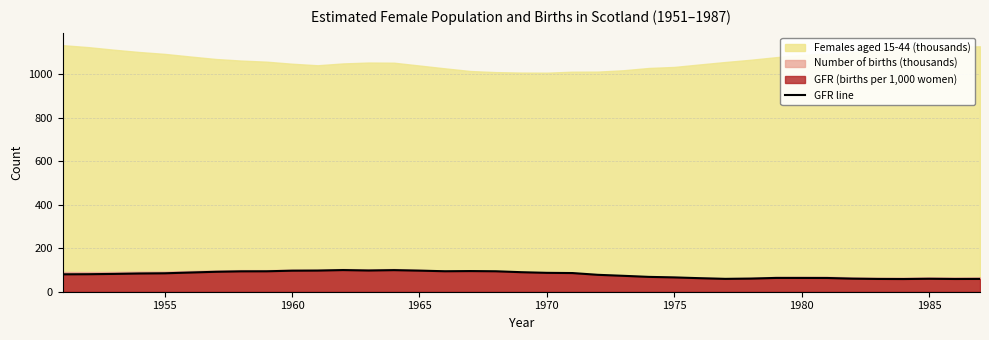

What is the lowest value of the GFR line series?

58.3